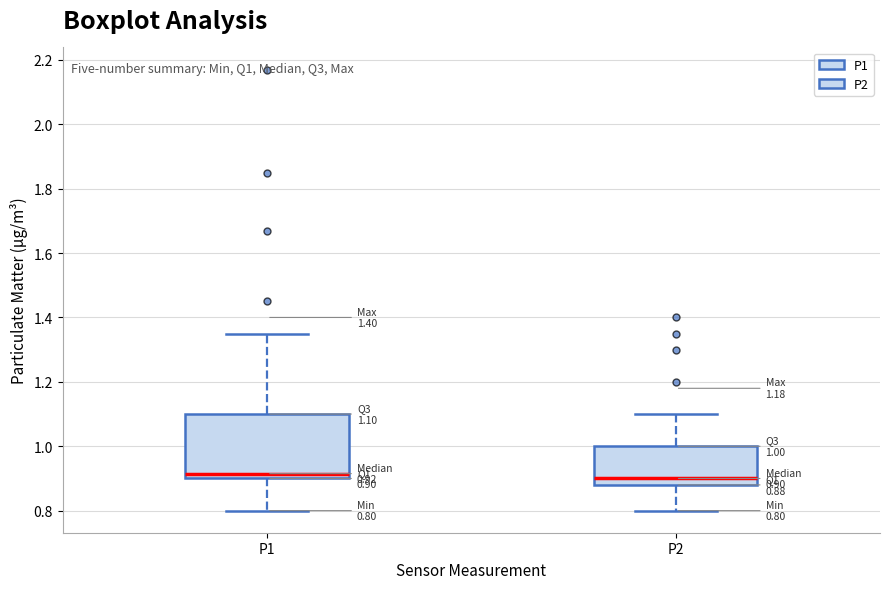

Which box is the tallest, from its lower edge to its upper edge?

P1